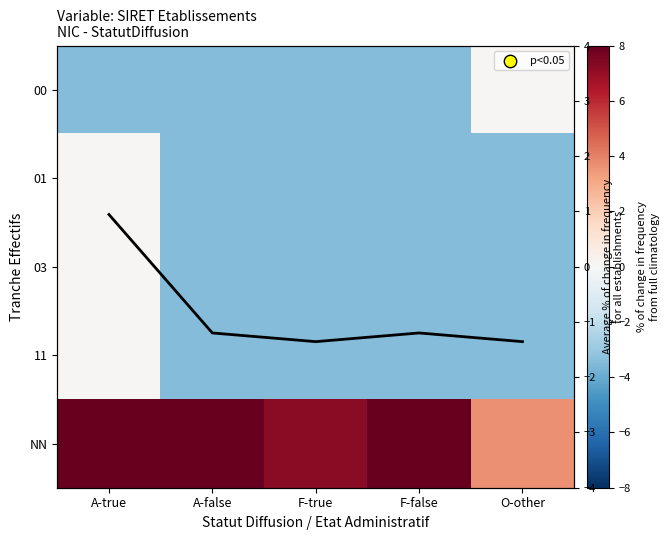

What is the minimum value shown in the chart?

-3.5